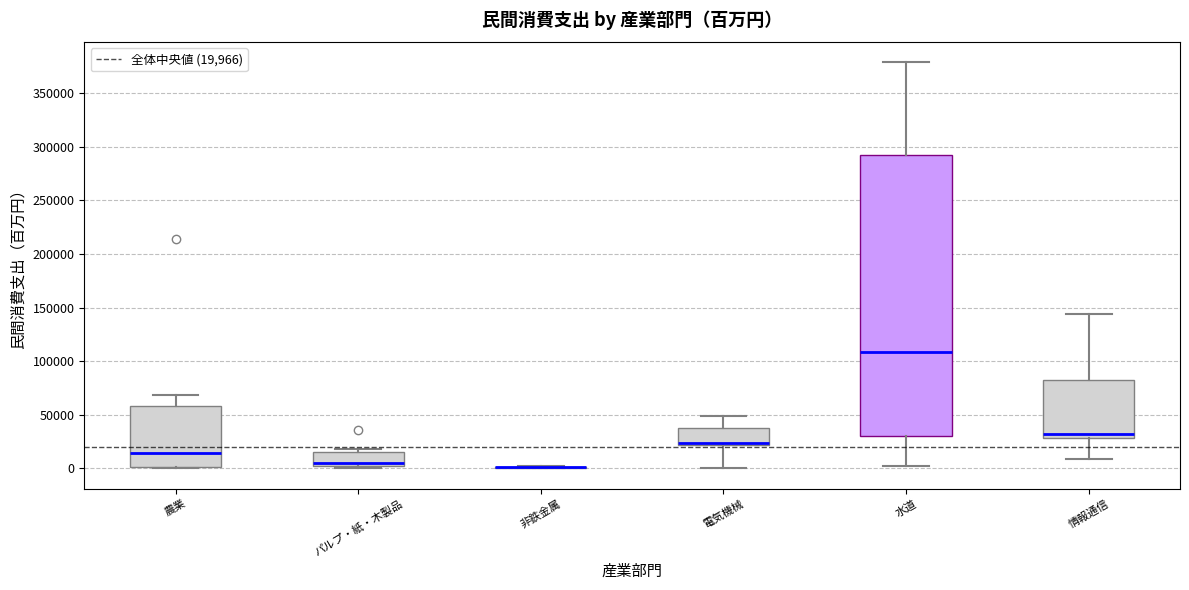

Reading left to right, read every box against the y-axis: the position of its median line, the range the box covers, and the ends of its whiskers. The values are not printed on the chart, so give them approximately, as read against the axis.

農業: median 15000, box 0 to 60000, whiskers 0 (just below the box's lower edge) to 70000
パルプ・紙・木製品: median 5000, box 0 to 15000, whiskers 0 (just below the box's lower edge) to 20000
非鉄金属: box collapsed to a line at 0, whiskers 0 to 0
電気機械: median 25000 (drawn on the box's lower edge), box 20000 to 40000, whiskers 0 to 50000
水道: median 110000, box 30000 to 290000, whiskers 0 to 380000
情報通信: median 30000 (just above the box's lower edge), box 30000 to 80000, whiskers 10000 to 145000